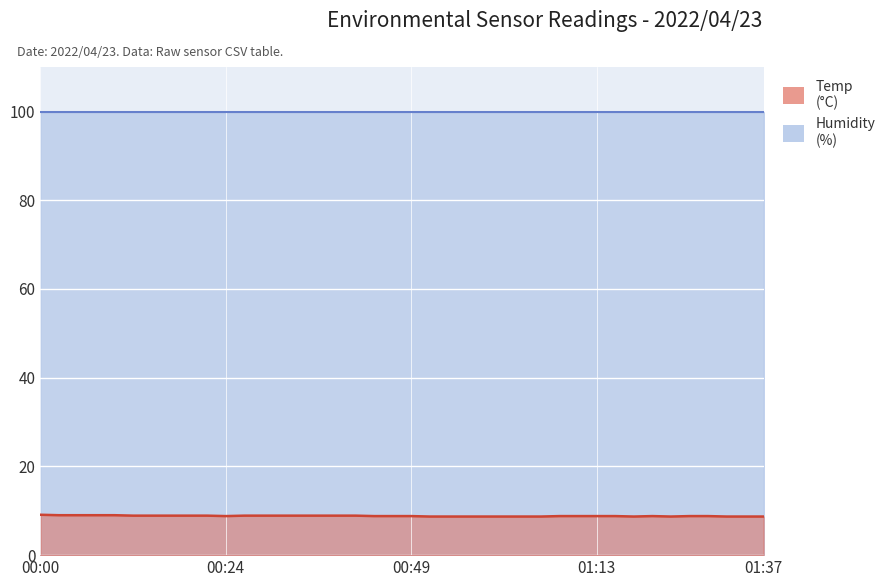

Is the value of Humidity at 05:01 greater than the value of Temp at 04:36?

Yes